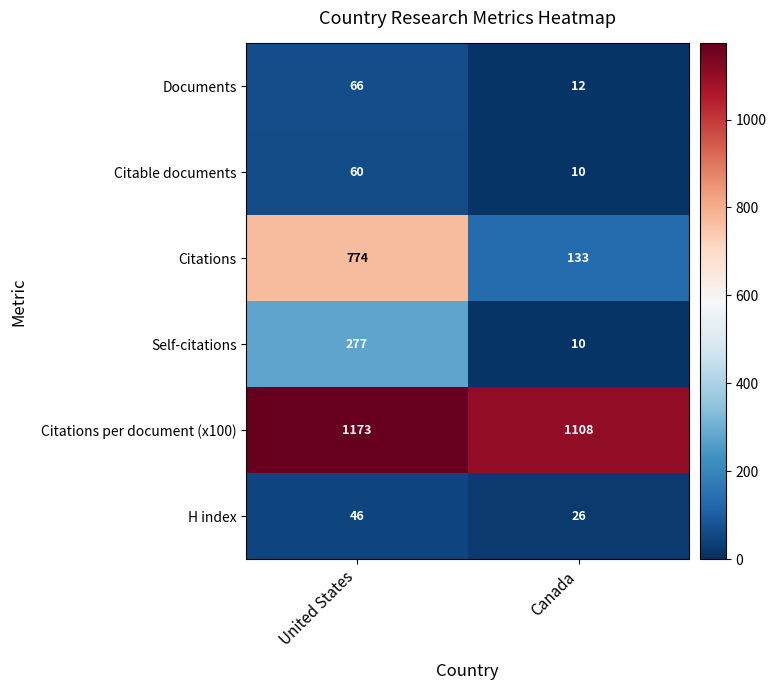

Reading left to right, transcribe all the data shown in this chart.

Documents: 66	12
Citable documents: 60	10
Citations: 774	133
Self-citations: 277	10
Citations per document (x100): 1173	1108
H index: 46	26